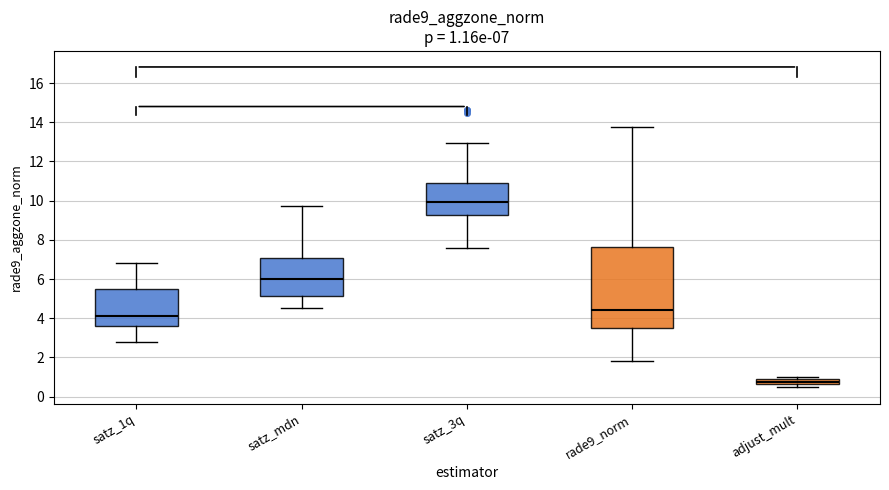

Comparing the boxes themselves (not the whiskers), which one is the tallest?

rade9_norm